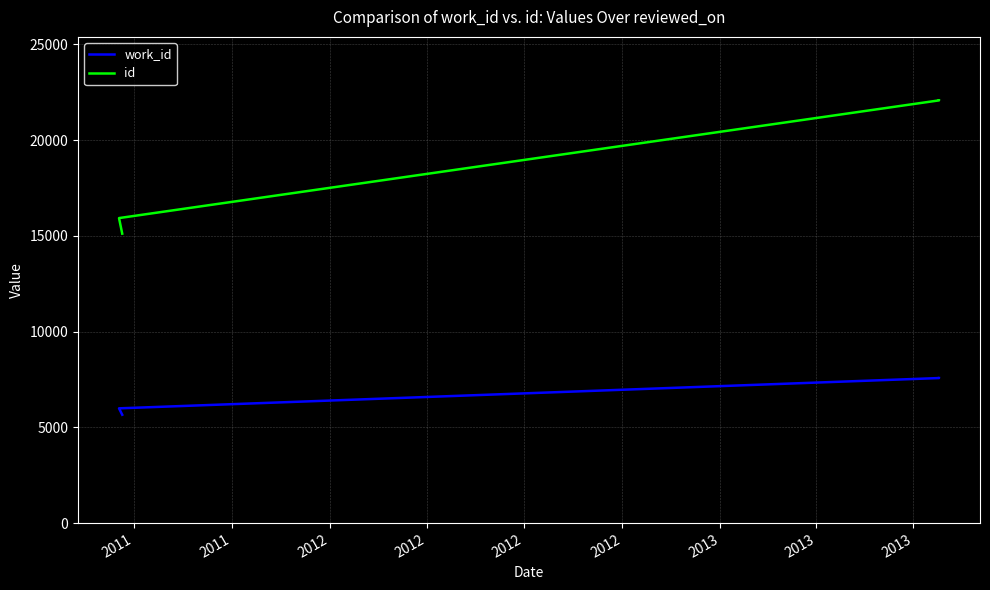

Reading left to right, transcribe all the data shown in this chart.

work_id: 5658	5992	7574	7575
id: 15114	15927	22073	22077